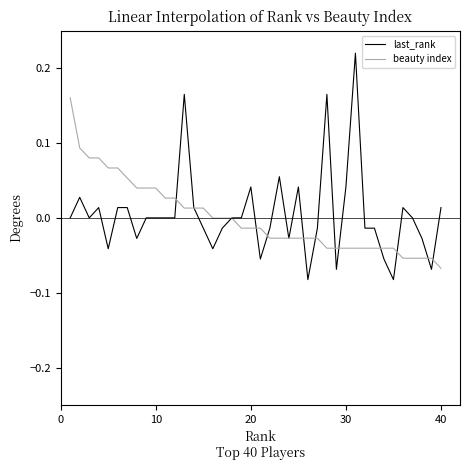

Which series has the widest spread of values?

last_rank